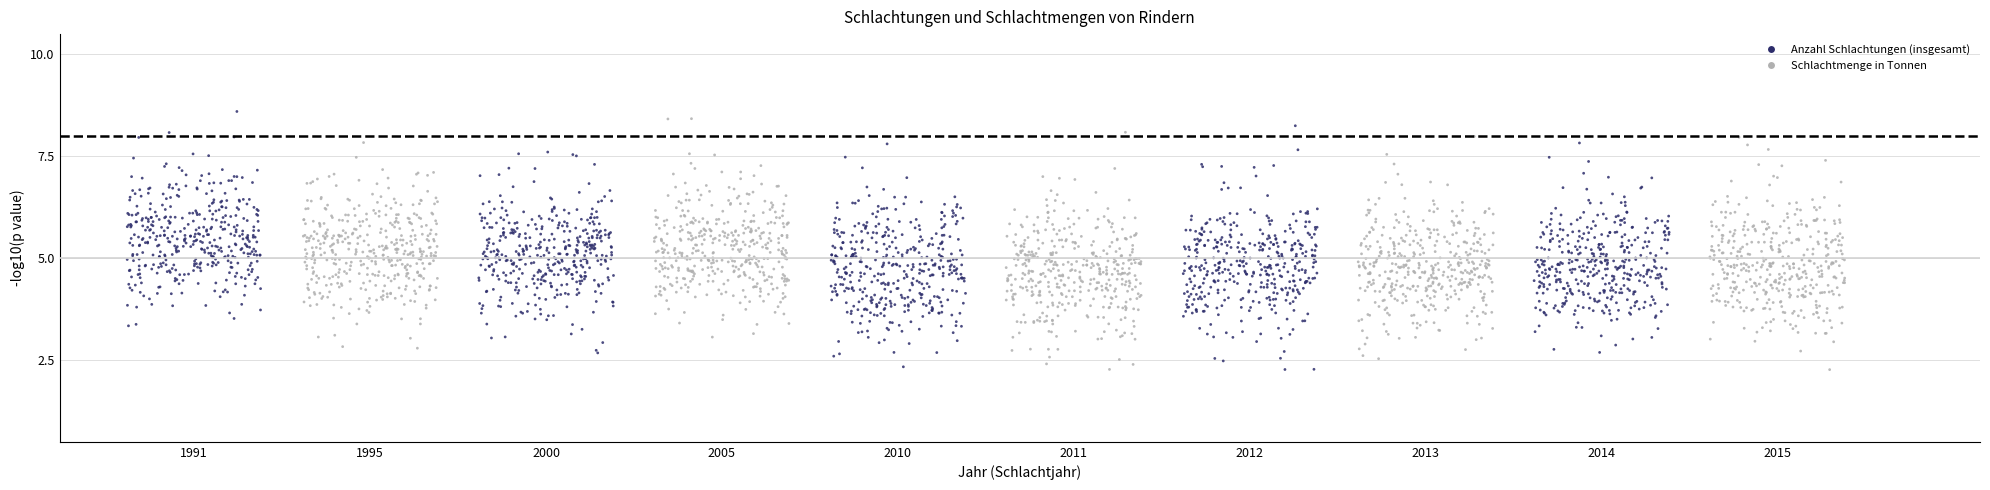

What is the range of X values (max minus min)?

1522865.1